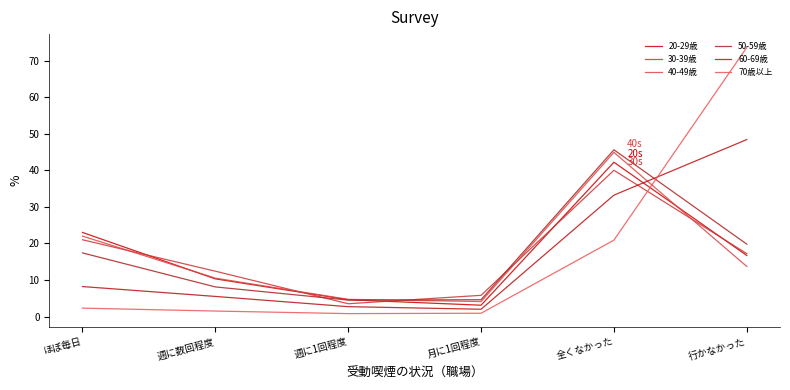

How many interior local peaks does the 40-49歳 series have?

1